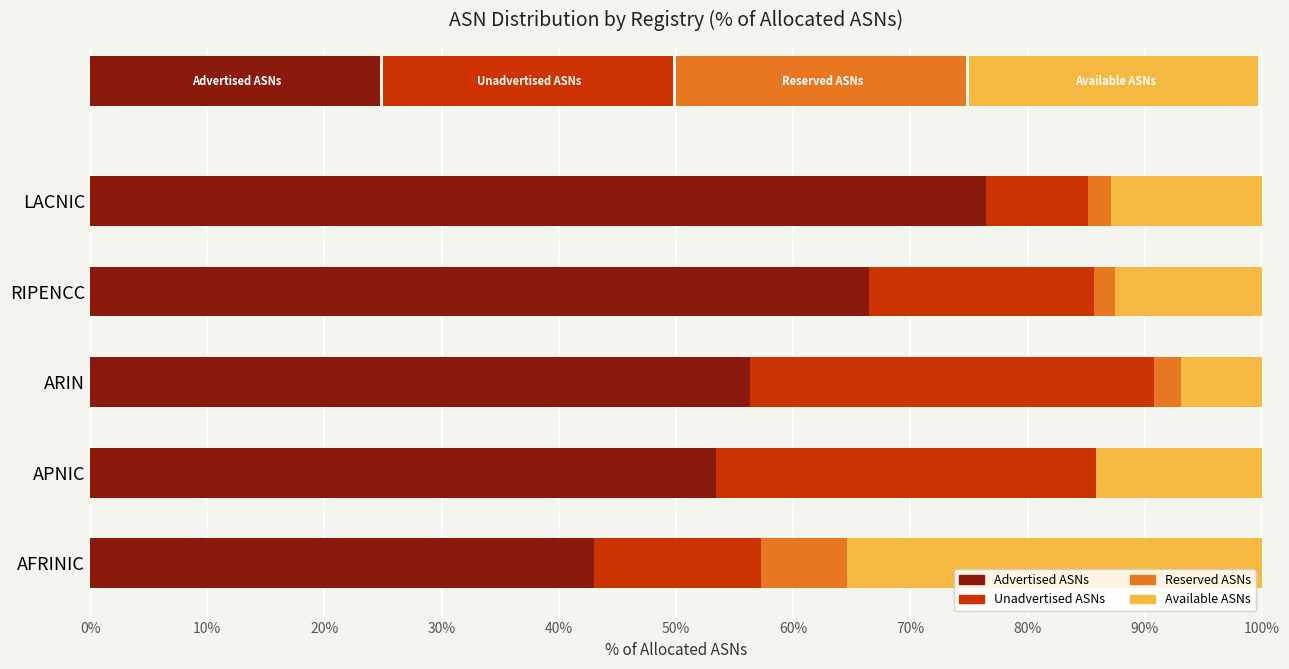

What value does the Advertised ASNs series have at ARIN?

56.3